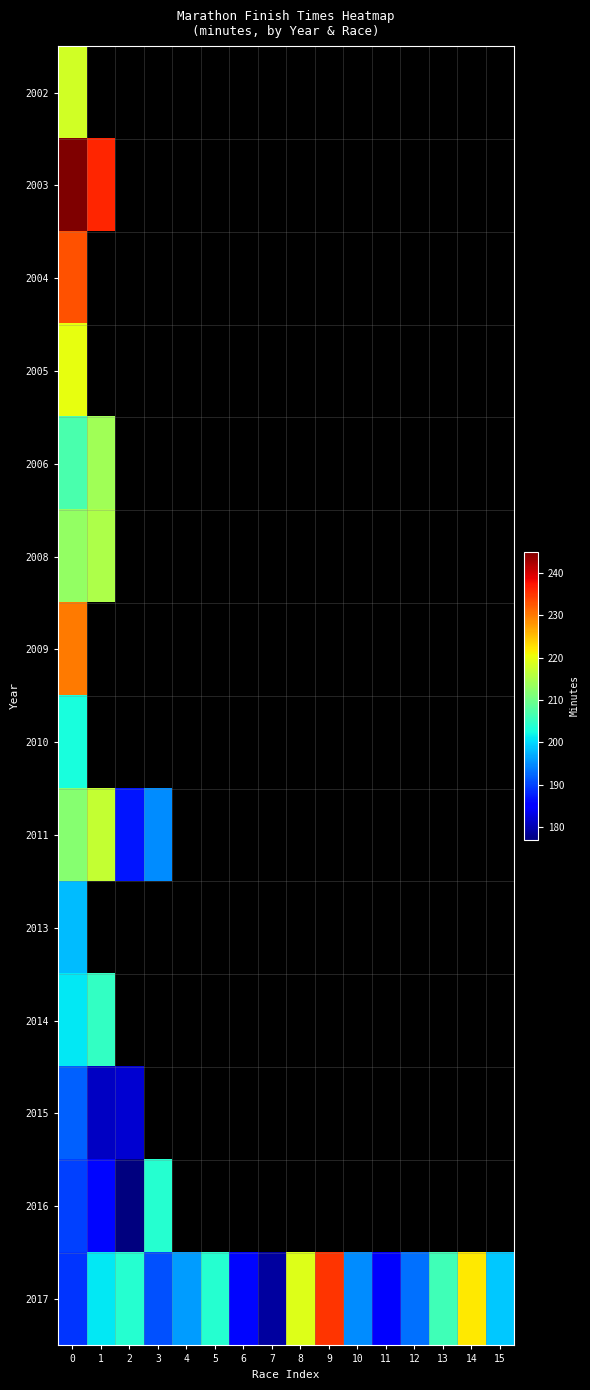

List the series in order of their peak value, highest first.

2003, 2017, 2004, 2009, 2005, 2002, 2011, 2008, 2006, 2014, 2016, 2010, 2013, 2015